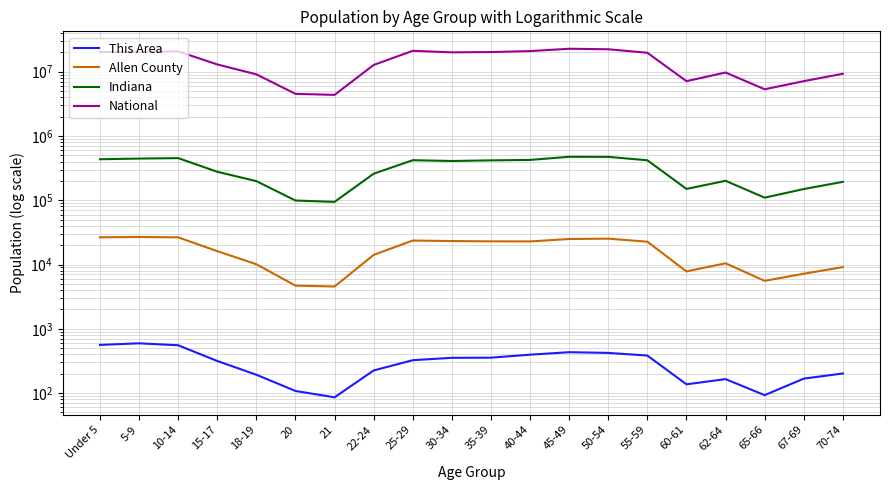

What position from the right is 67-69?

2